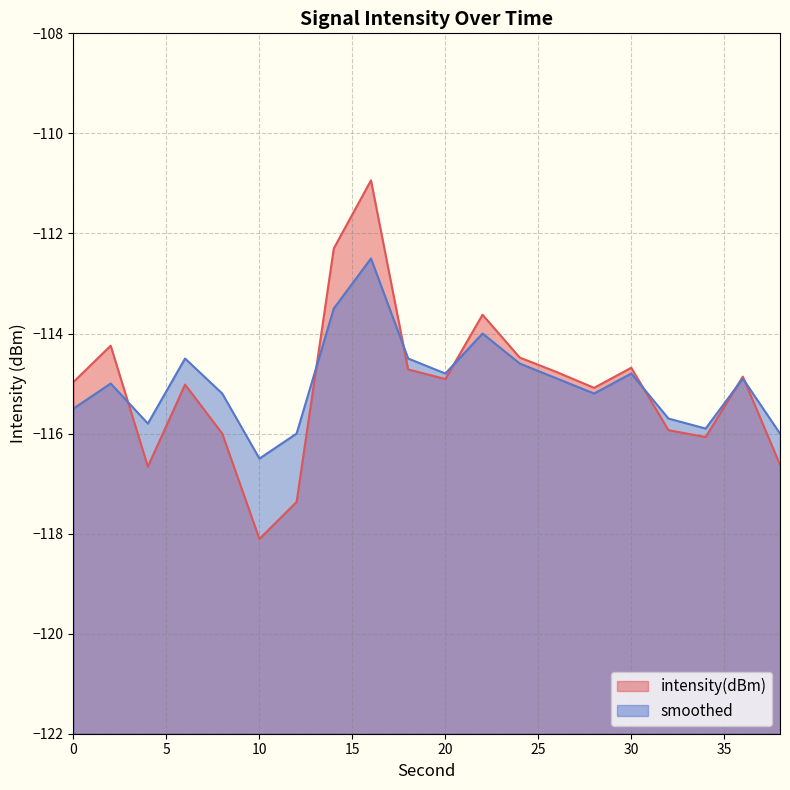

Reading left to right, what are all the values shown in this chart?

intensity(dBm): -115.0	-114.2	-116.7	-115.0	-116.0	-118.1	-117.4	-112.3	-110.9	-114.7	-114.9	-113.6	-114.5	-114.8	-115.1	-114.7	-115.9	-116.1	-114.9	-116.6
smoothed: -115.5	-115.0	-115.8	-114.5	-115.2	-116.5	-116.0	-113.5	-112.5	-114.5	-114.8	-114.0	-114.6	-114.9	-115.2	-114.8	-115.7	-115.9	-114.9	-116.0